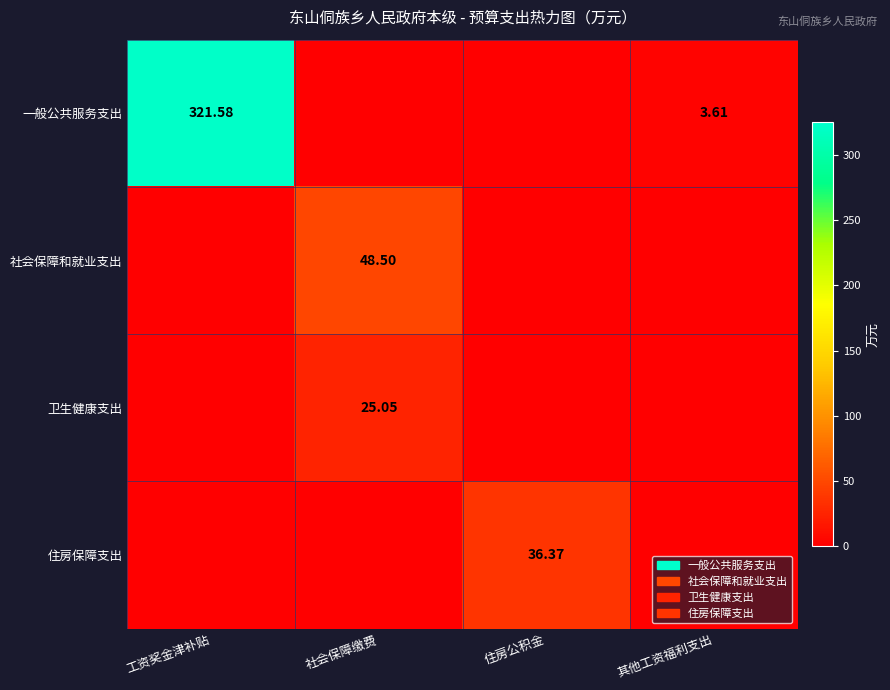

Is the value of 社会保障和就业支出 at 社会保障缴费 greater than the value of 住房保障支出 at 住房公积金?

Yes